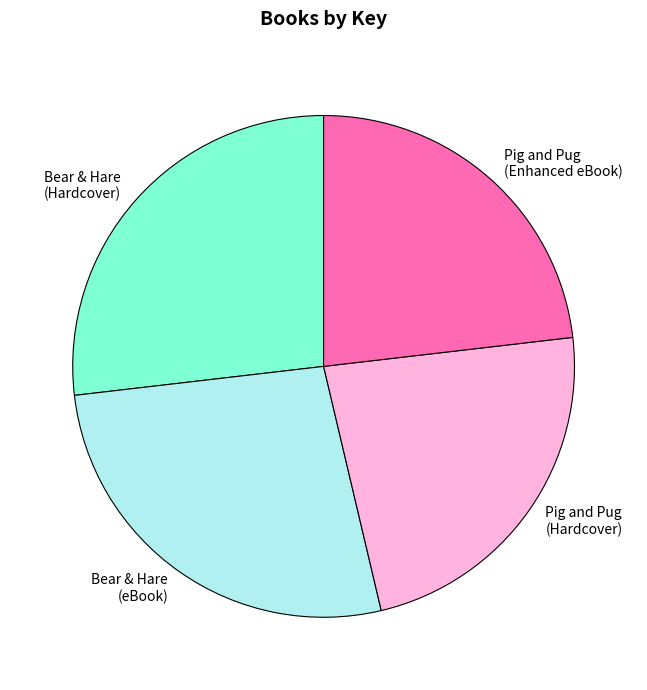

Which has a higher value, Bear & Hare (Hardcover) or Pig and Pug (Enhanced eBook)?

Bear & Hare (Hardcover)